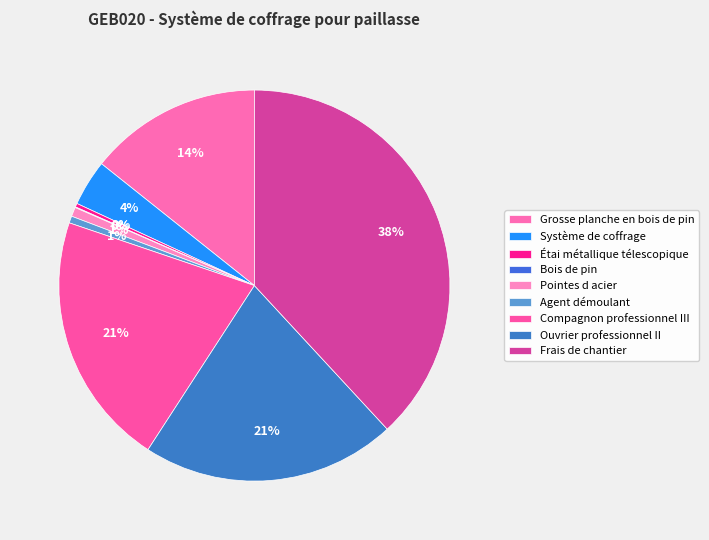

What is the total percentage of Agent démoulant and Ouvrier professionnel II?

21.6%